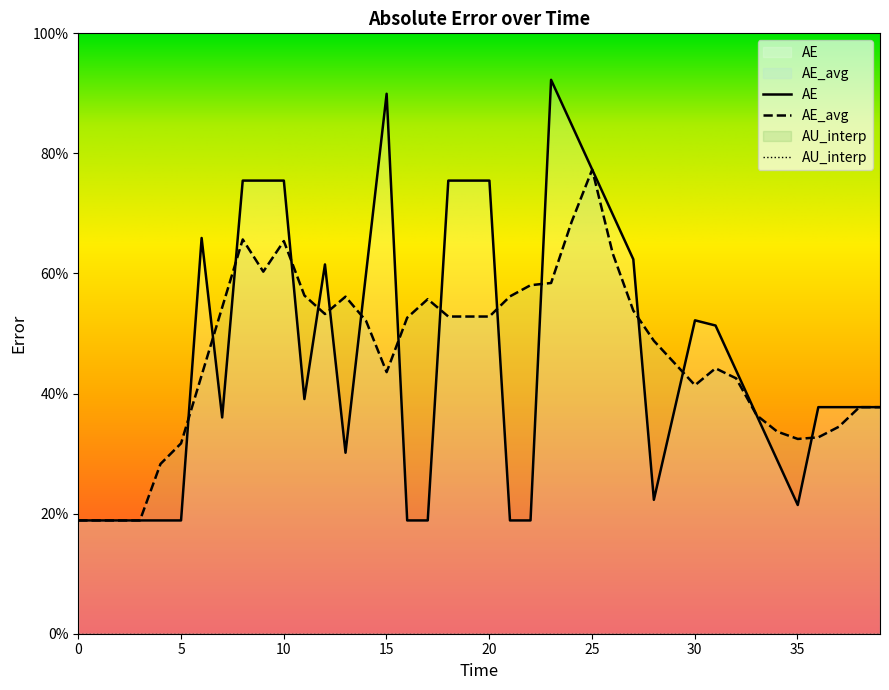

What is the average value of the AE series?

46.4